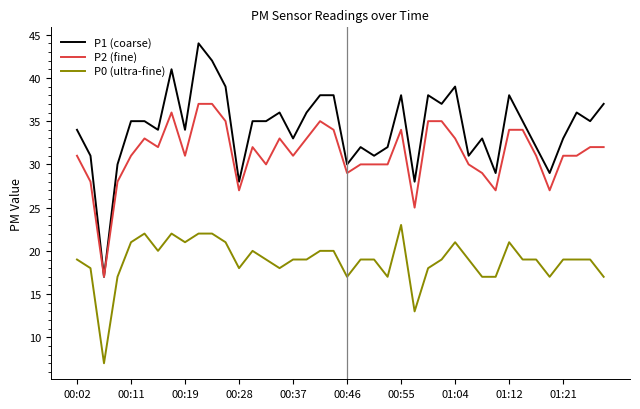

Does the chart display data point markers on the line(s)?

No